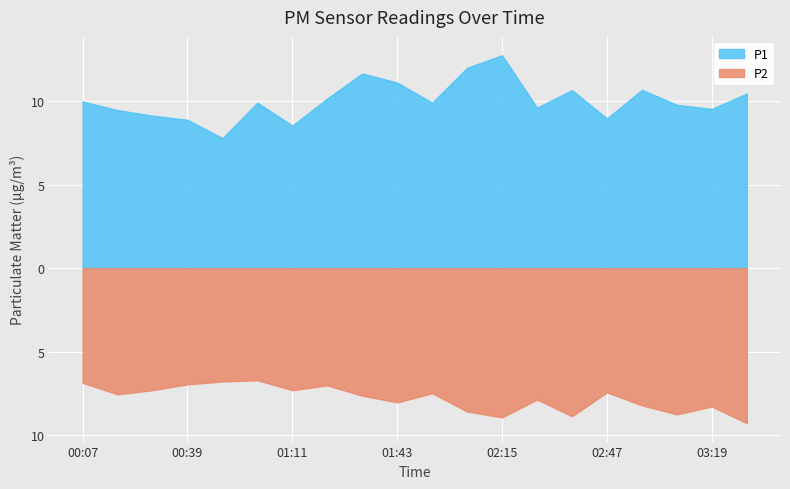

How many series are shown in this chart?

2